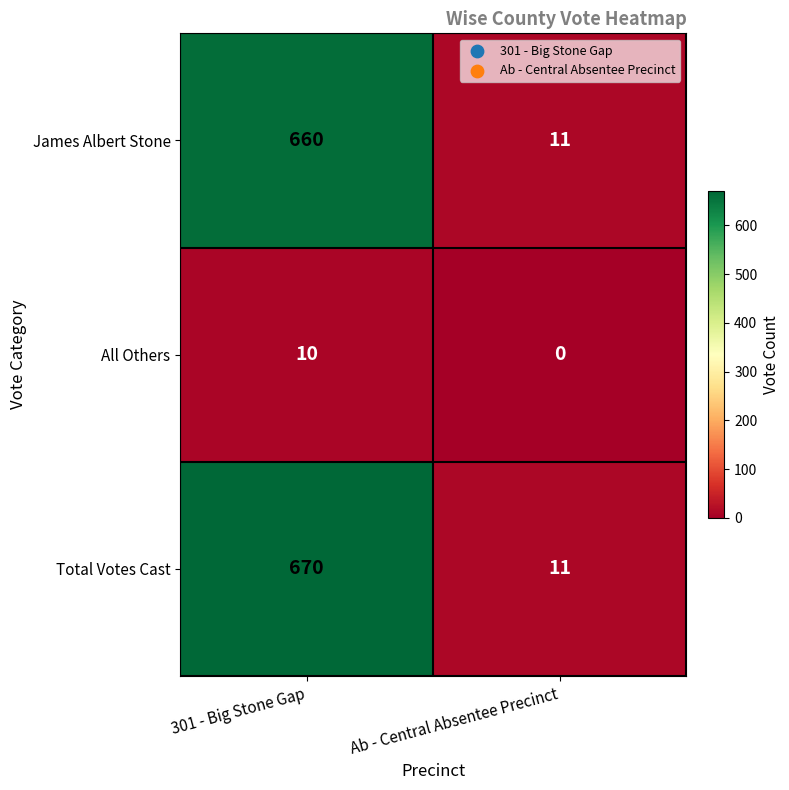

Reading left to right, what are all the values shown in this chart?

James Albert Stone: 301 - Big Stone Gap=660	Ab - Central Absentee Precinct=11
All Others: 301 - Big Stone Gap=10	Ab - Central Absentee Precinct=0
Total Votes Cast: 301 - Big Stone Gap=670	Ab - Central Absentee Precinct=11